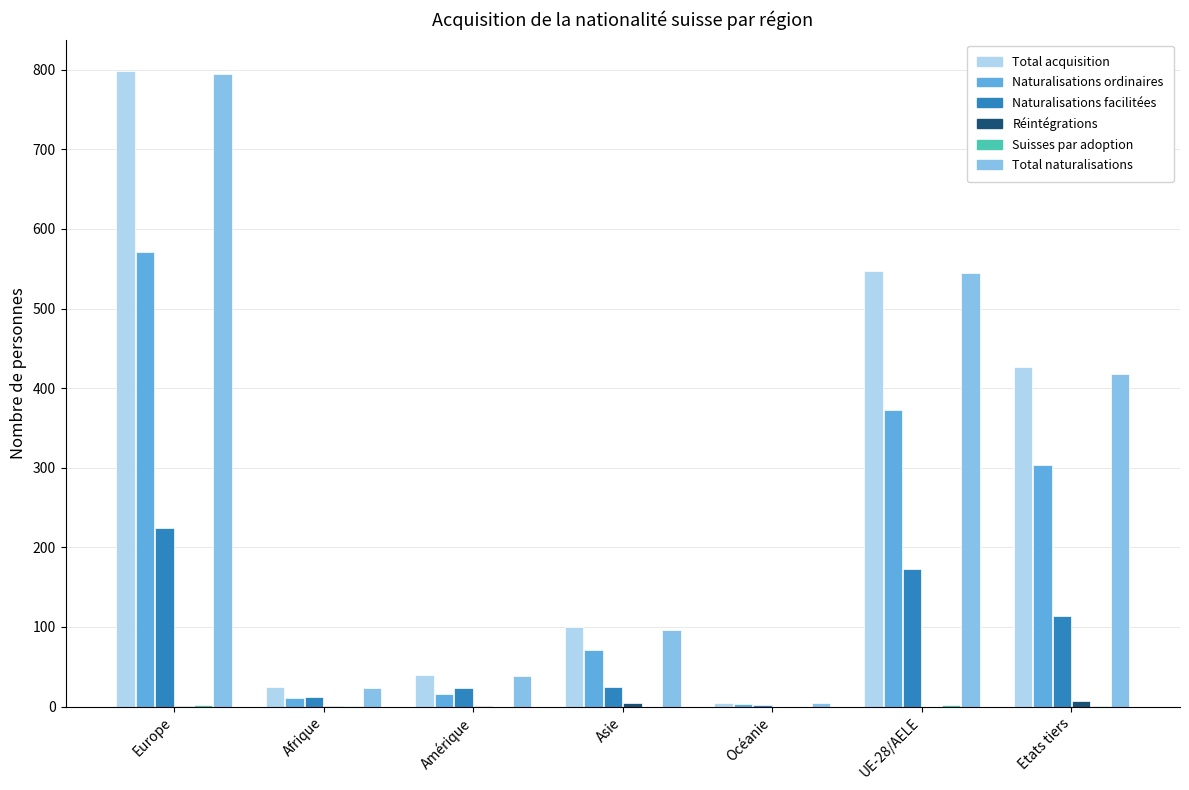

Is the value of Total acquisition at Amérique greater than the value of Naturalisations ordinaires at Etats tiers?

No